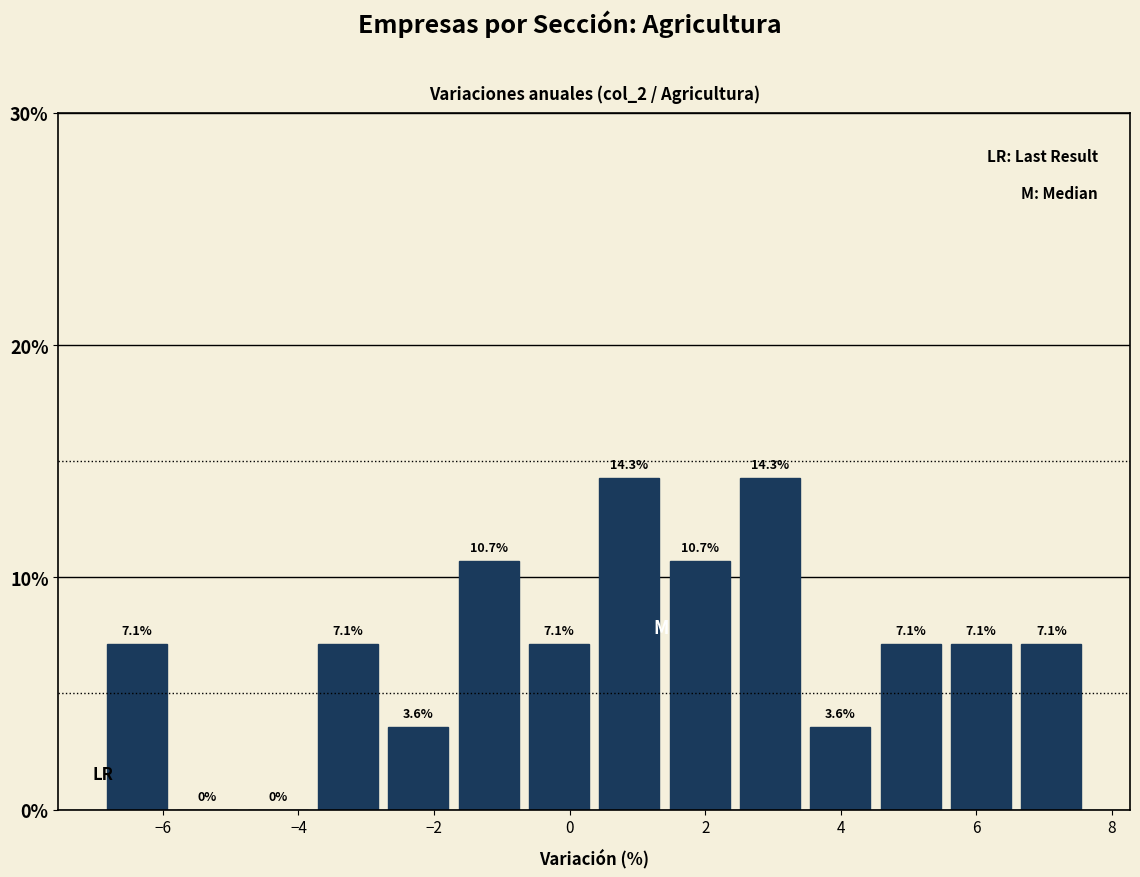

Reading left to right, transcribe this chart: for each bar, give the range it covers on the x-axis and its height. The bar edges are not printed on the chart, so give them approximately, as read against the axis.

-7.0 to -5.8: 7.1
-5.8 to -4.8: 0.0
-4.8 to -3.8: 0.0
-3.8 to -2.8: 7.1
-2.8 to -1.8: 3.6
-1.8 to -0.6: 10.7
-0.6 to 0.4: 7.1
0.4 to 1.4: 14.3
1.4 to 2.4: 10.7
2.4 to 3.4: 14.3
3.4 to 4.6: 3.6
4.6 to 5.6: 7.1
5.6 to 6.6: 7.1
6.6 to 7.6: 7.1